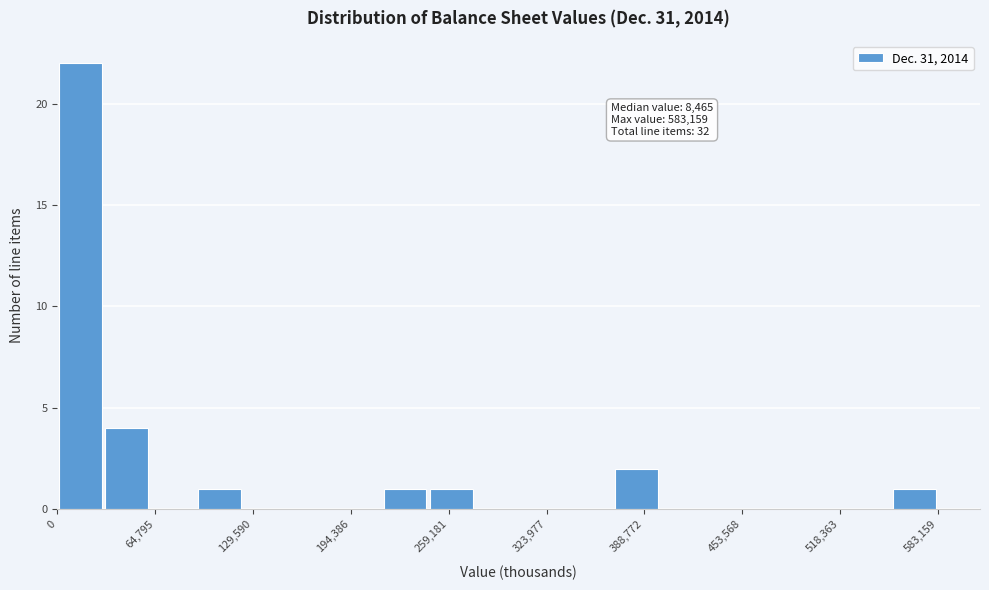

Around what value on the x-axis is the tallest bar? Give the approximate position of its centre, as read against the axis.

20000